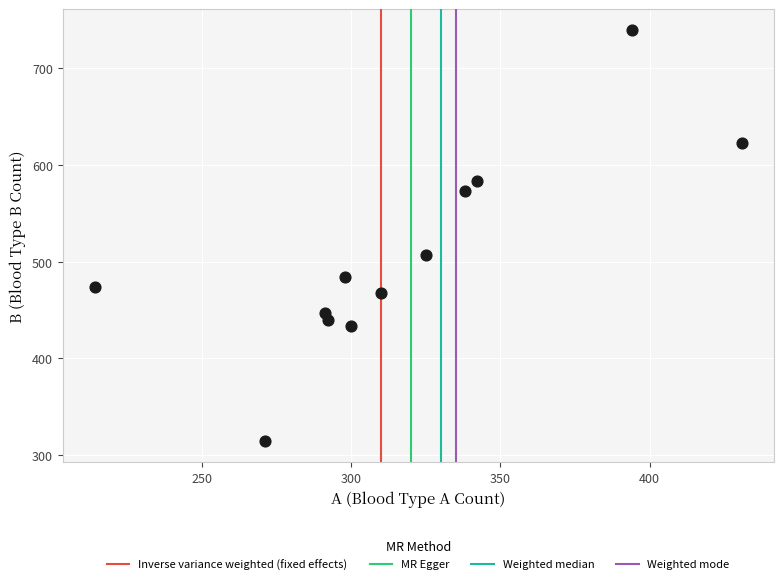

What Y value in the scatter plot is closest to 527?

507